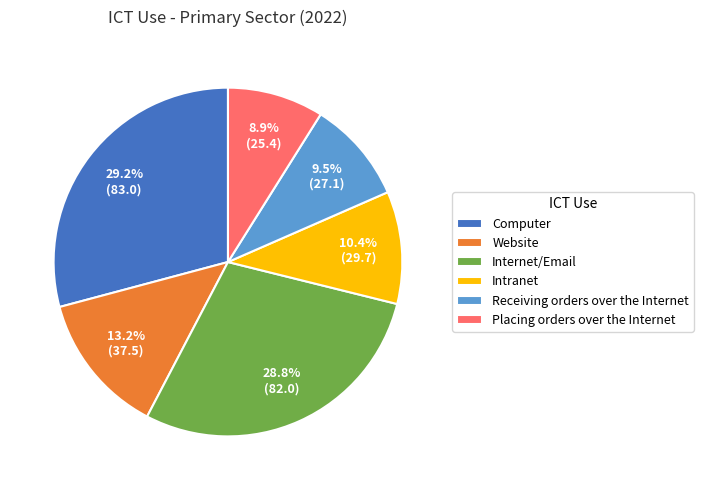

What percentage do Placing orders over the Internet and Internet/Email together represent?

37.7%